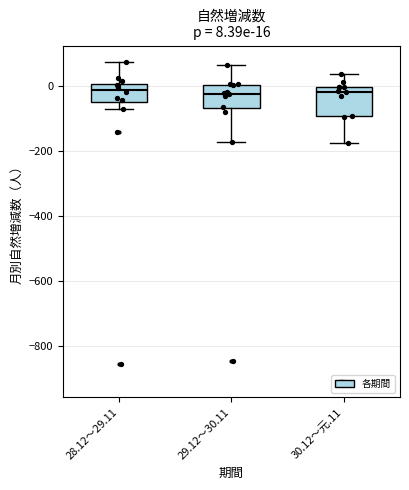

Comparing the boxes themselves (not the whiskers), which one is the tallest?

30.12～元.11